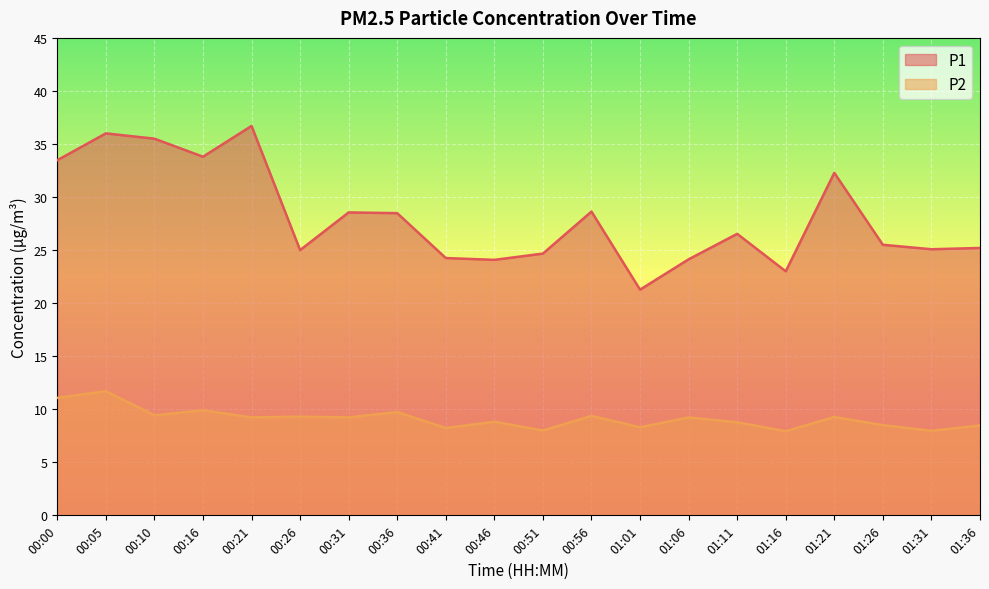

What is the label of the 19th point from the left?

01:31